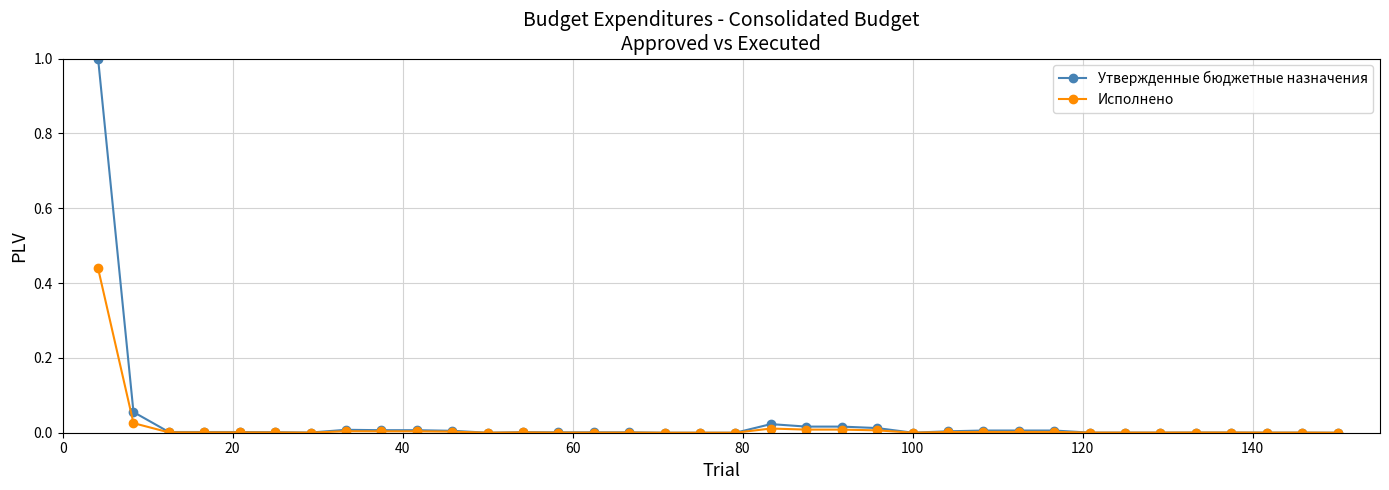

Which series has the largest range (max minus min)?

Утвержденные бюджетные назначения